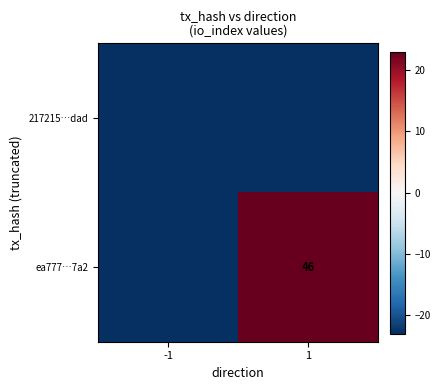

Is it true that ea777…7a2 equals 73 at 1?

False